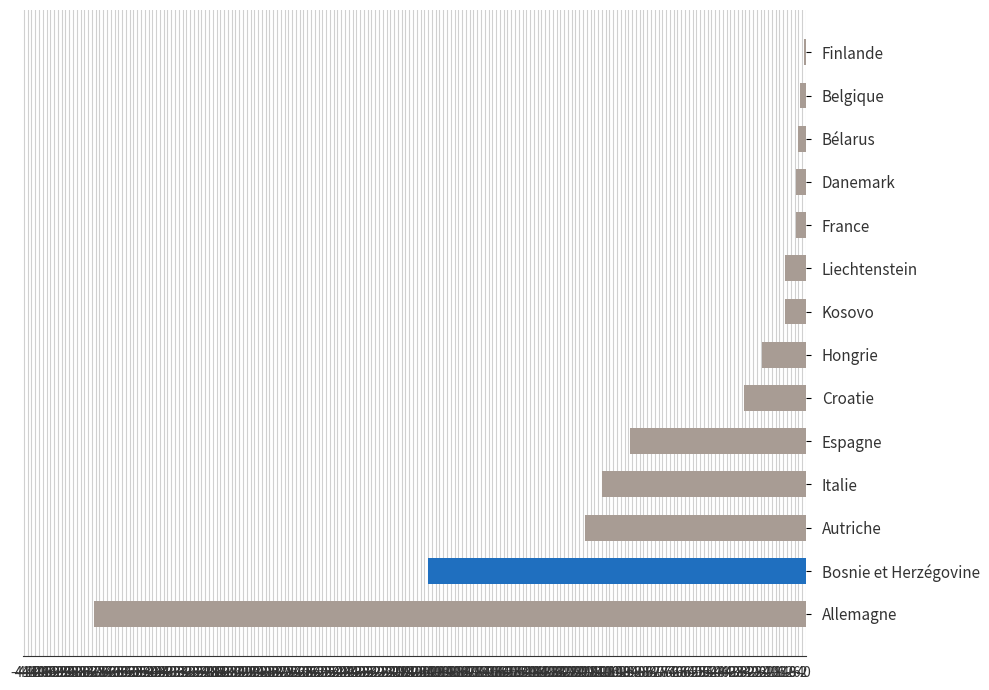

At which label is the value closest to -189?

Bosnie et Herzégovine